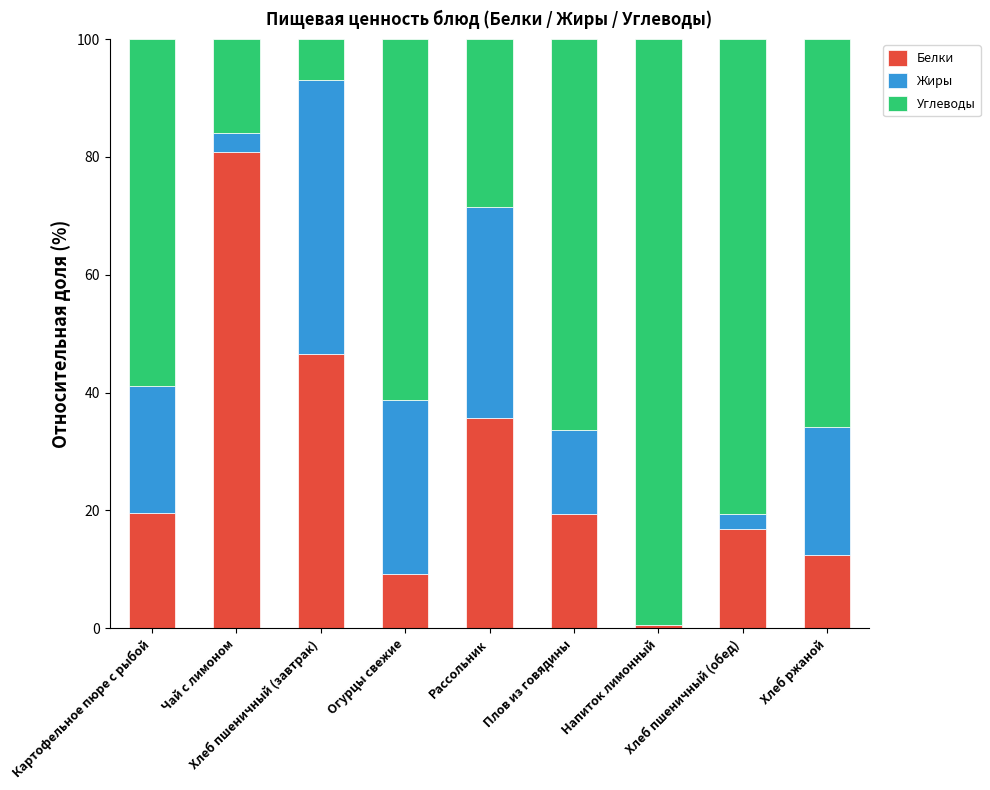

At how many categories does at least one series exceed 33?

9